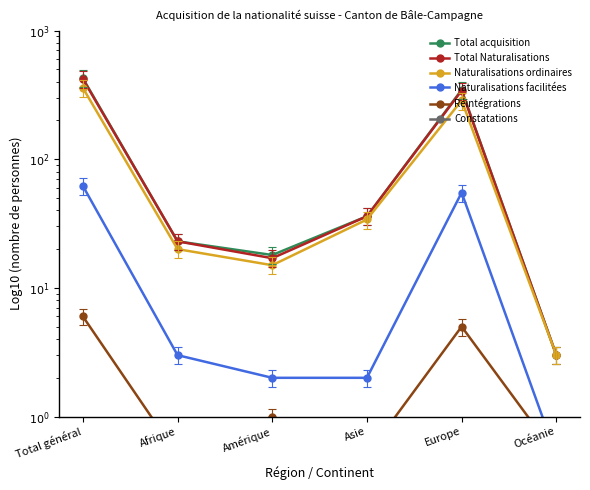

What is the sum of the Réintégrations values at Europe and Amérique?

6.0